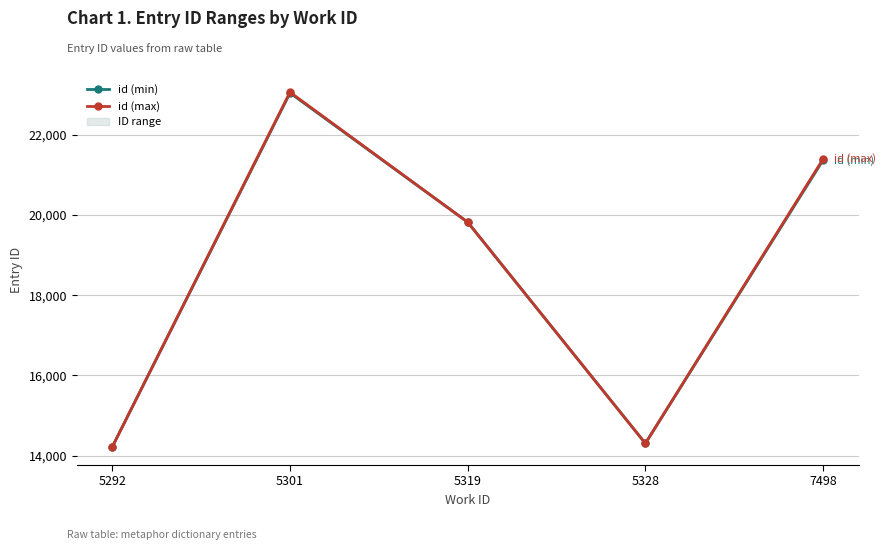

Reading left to right, what are all the values shown in this chart?

id (min): 14218	23047	19823	14303	21371
id (max): 14218	23065	19823	14303	21398